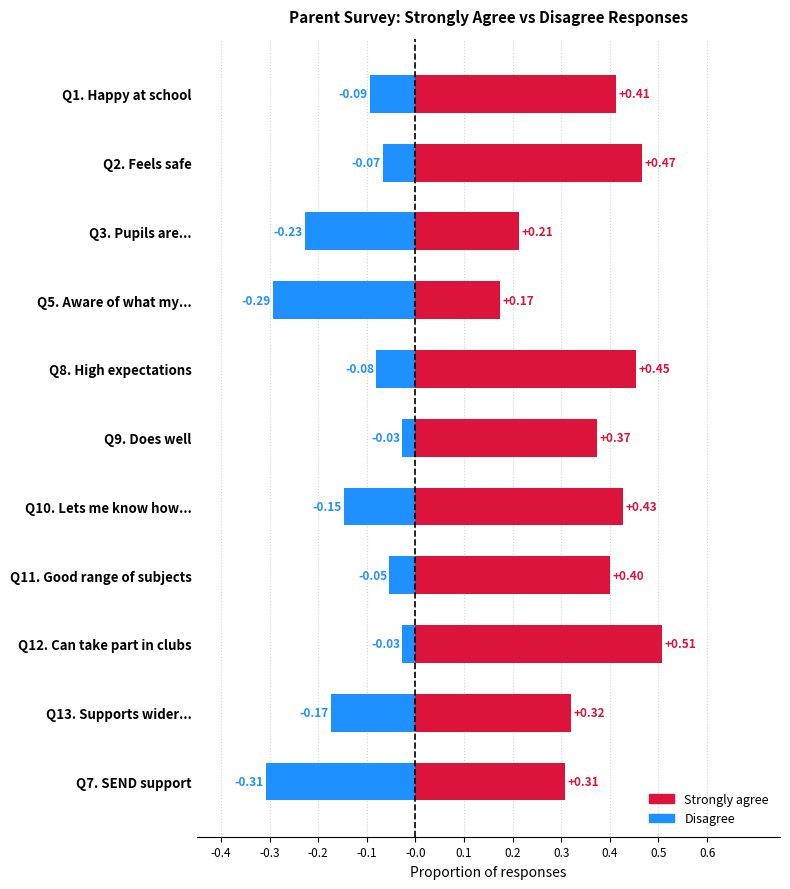

Which series has the largest total across all categories?

Strongly agree